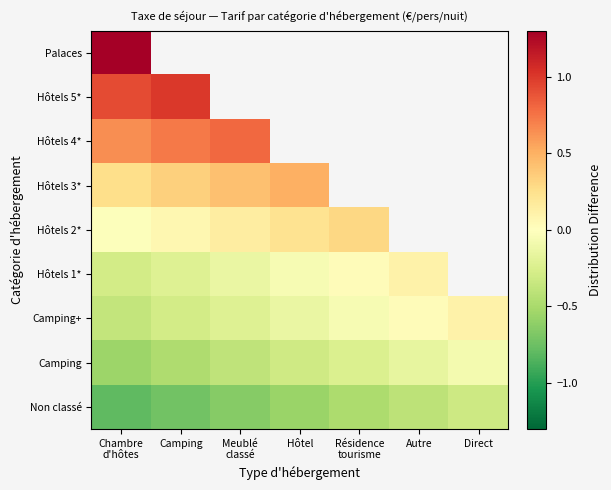

True or false: Camping has a value of -0.0 at Direct.

False